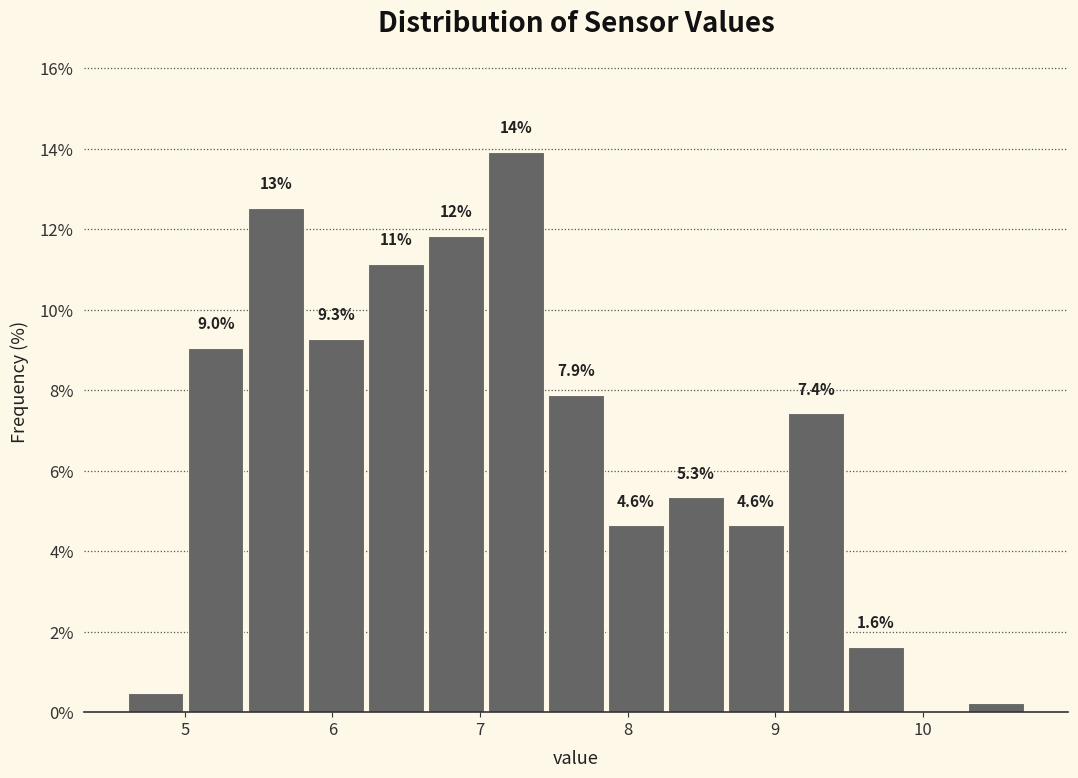

Over which range of the x-axis is the bar tallest?

7.0 to 7.4